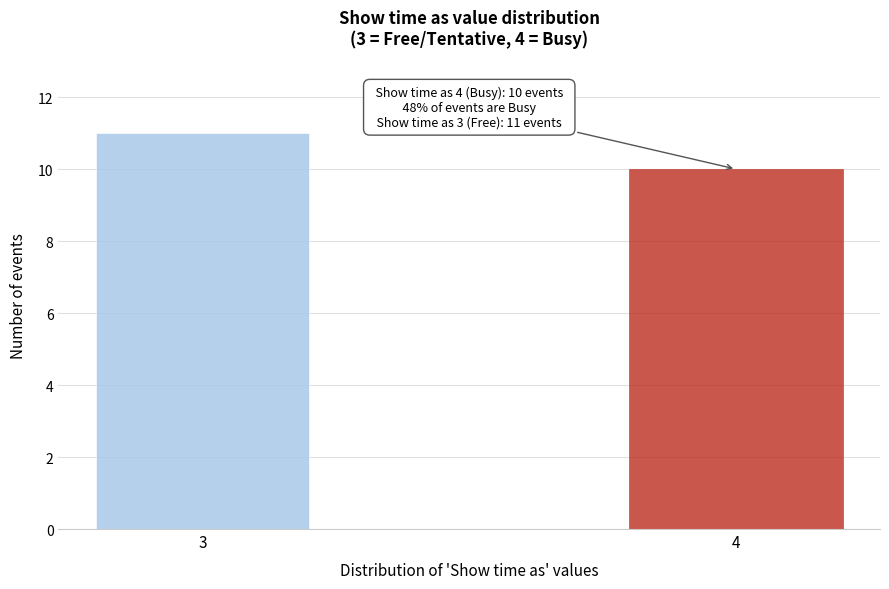

Reading right to left, what are all the values shown in this chart?

10	11